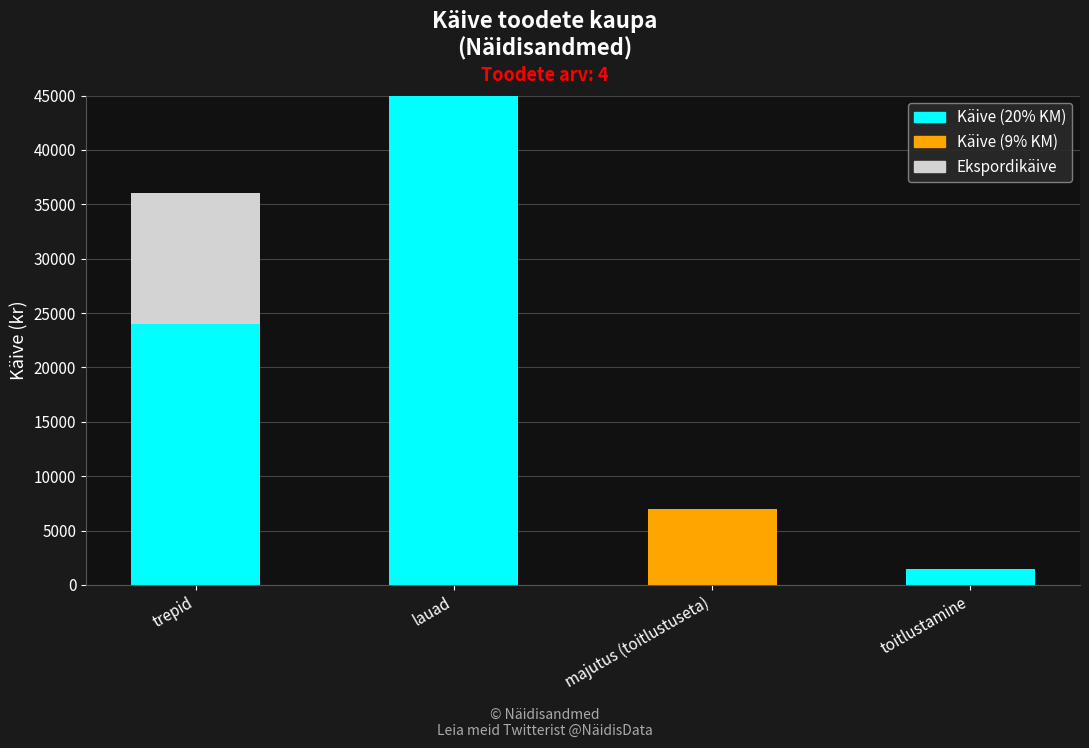

At which category is the sum across all series the highest?

lauad